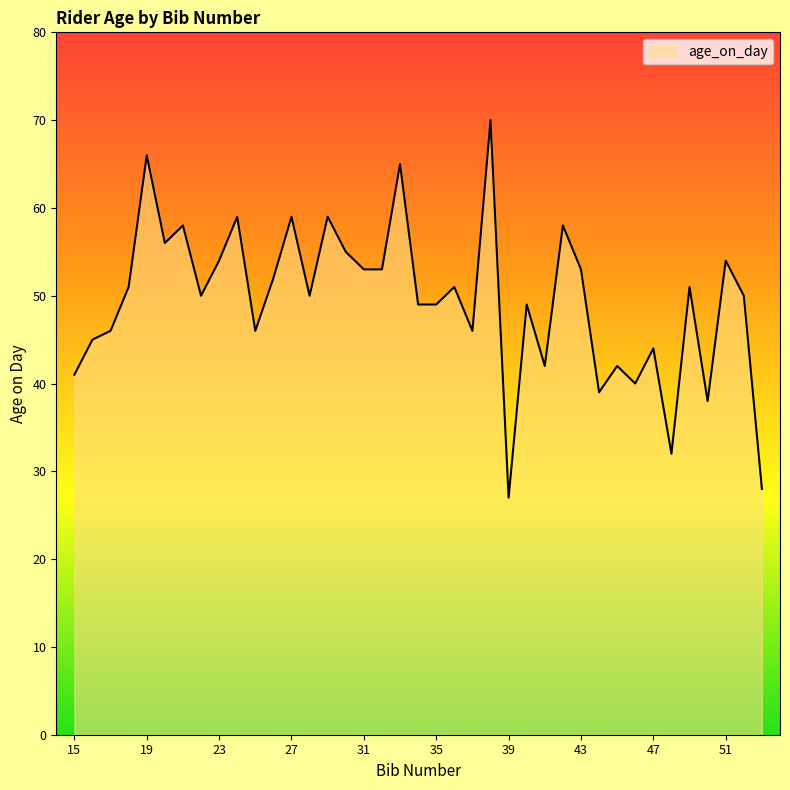

What is the difference between the maximum and minimum values?

43